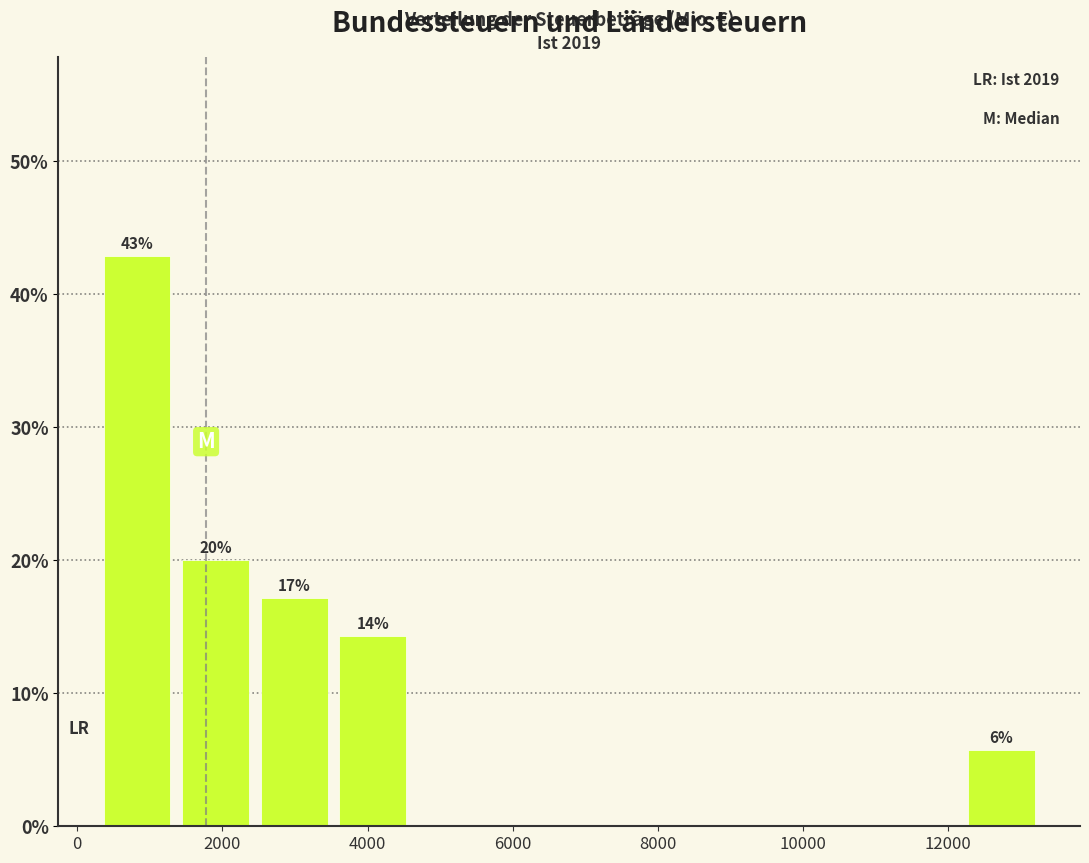

Over which range of the x-axis is the bar tallest?

200 to 1400